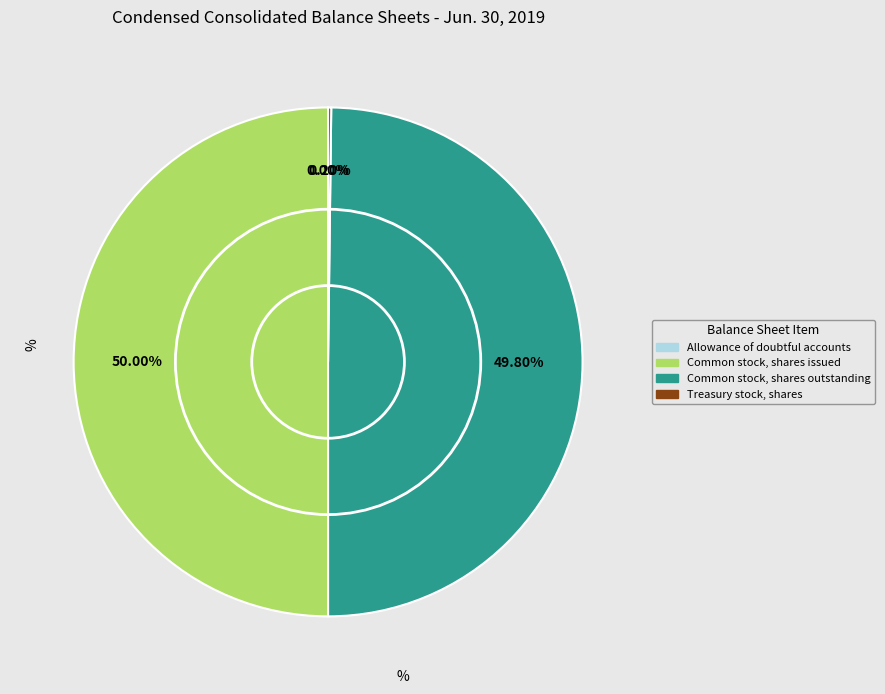

Do Common stock, shares outstanding and Common stock, shares issued together represent more than half of the pie?

Yes